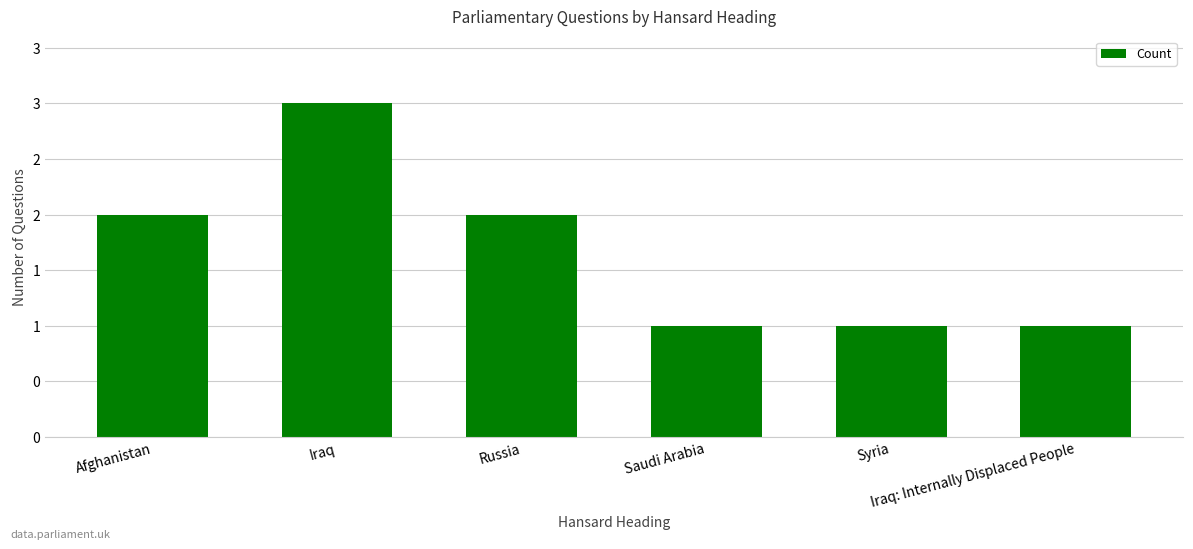

Which has a higher value, Russia or Saudi Arabia?

Russia